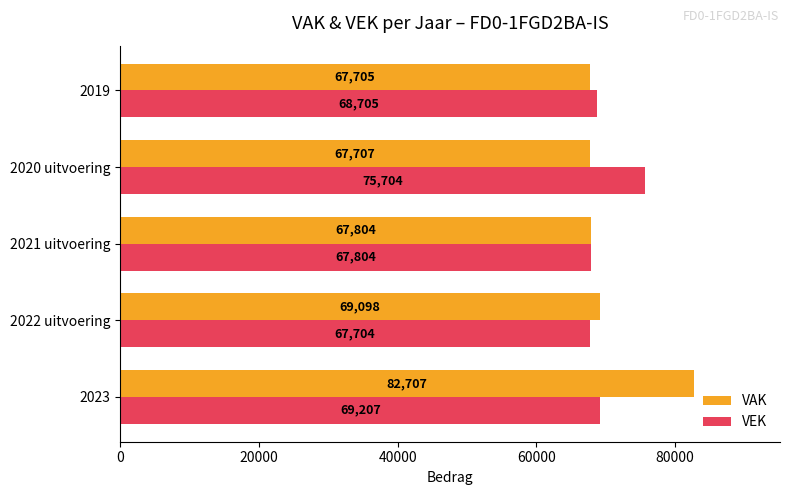

List the labels in order of VEK value, largest first.

2020 uitvoering, 2023, 2019, 2021 uitvoering, 2022 uitvoering